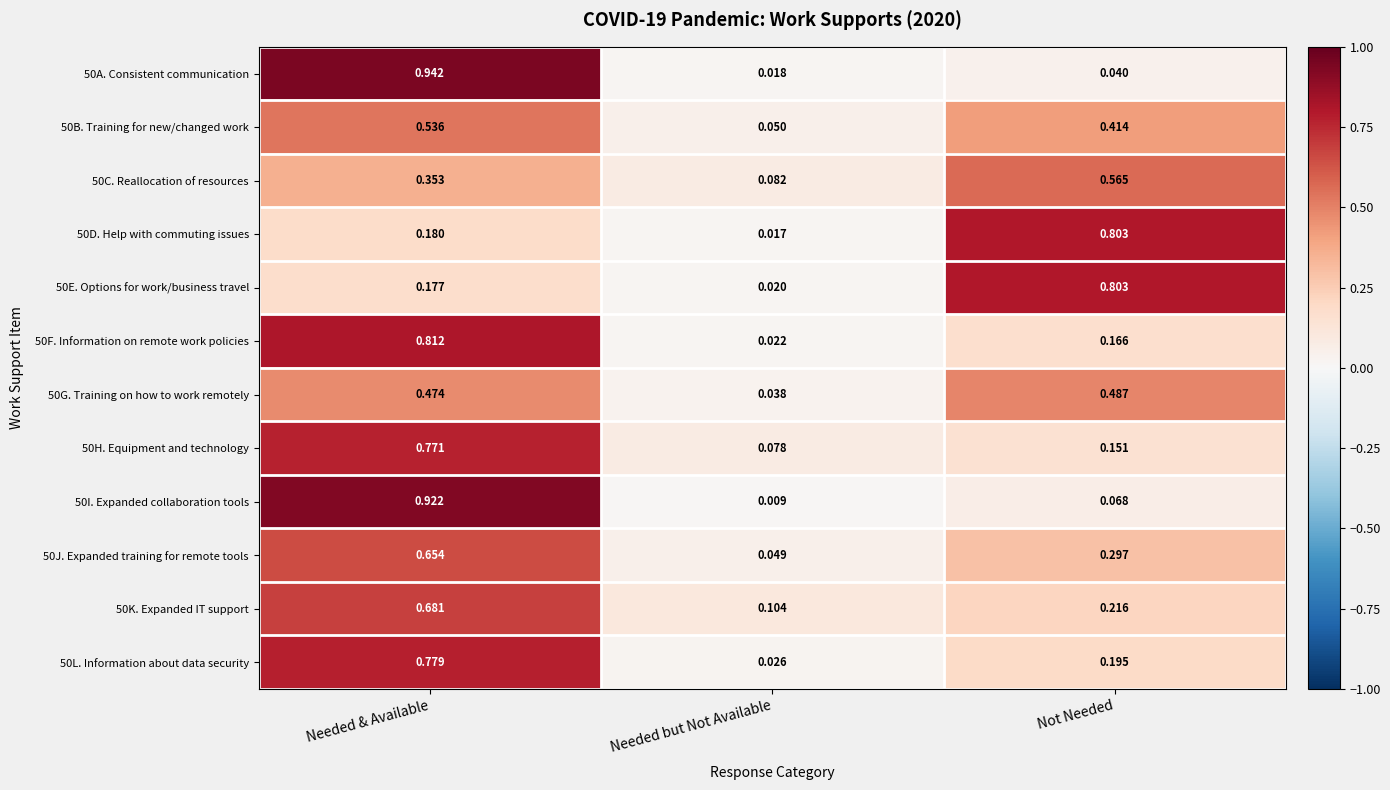

Is the value of 50D. Help with commuting issues at Needed but Not Available greater than the value of 50G. Training on how to work remotely at Needed but Not Available?

No